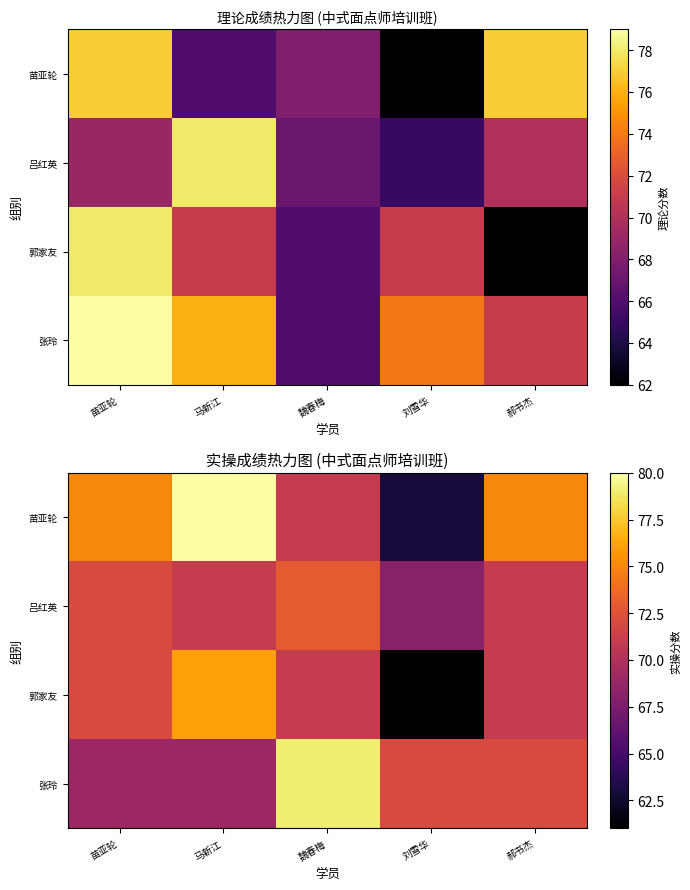

At which category is the sum across all series the highest?

马新江